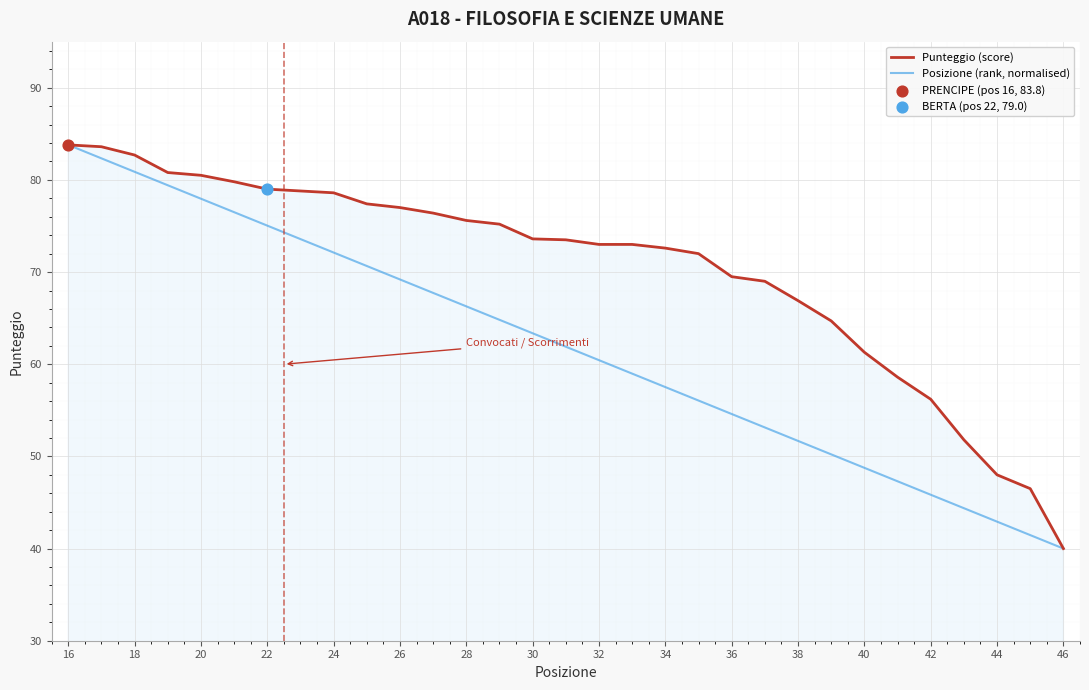

What is the smallest value displayed?

40.0